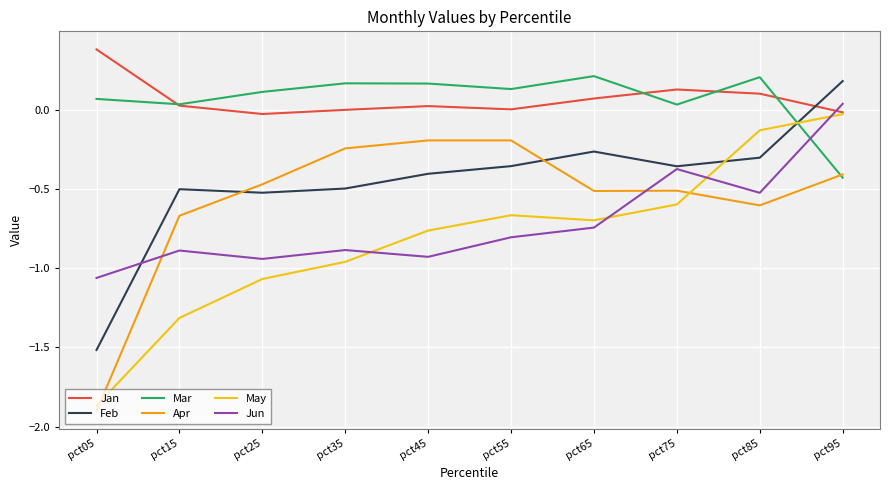

What is the difference between the maximum and minimum values in the May series?

1.8